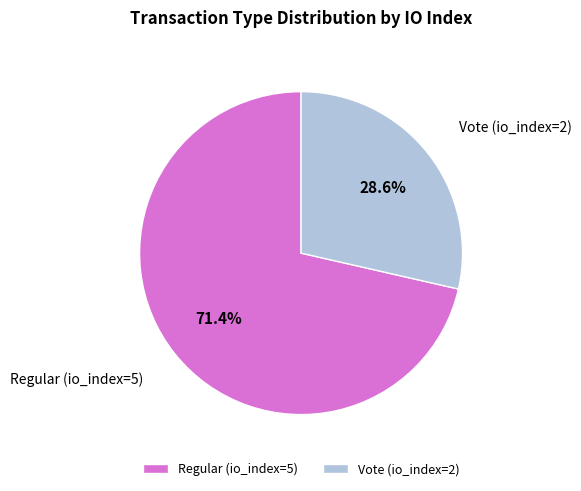

Do Vote (io_index=2) and Regular (io_index=5) together represent more than half of the pie?

Yes